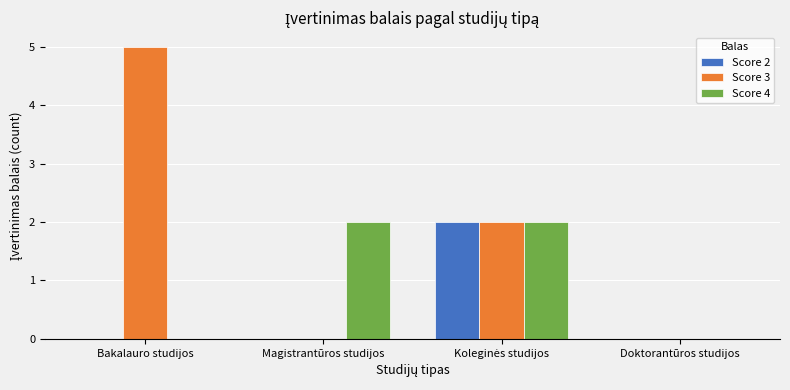

What is the greatest value displayed?

5